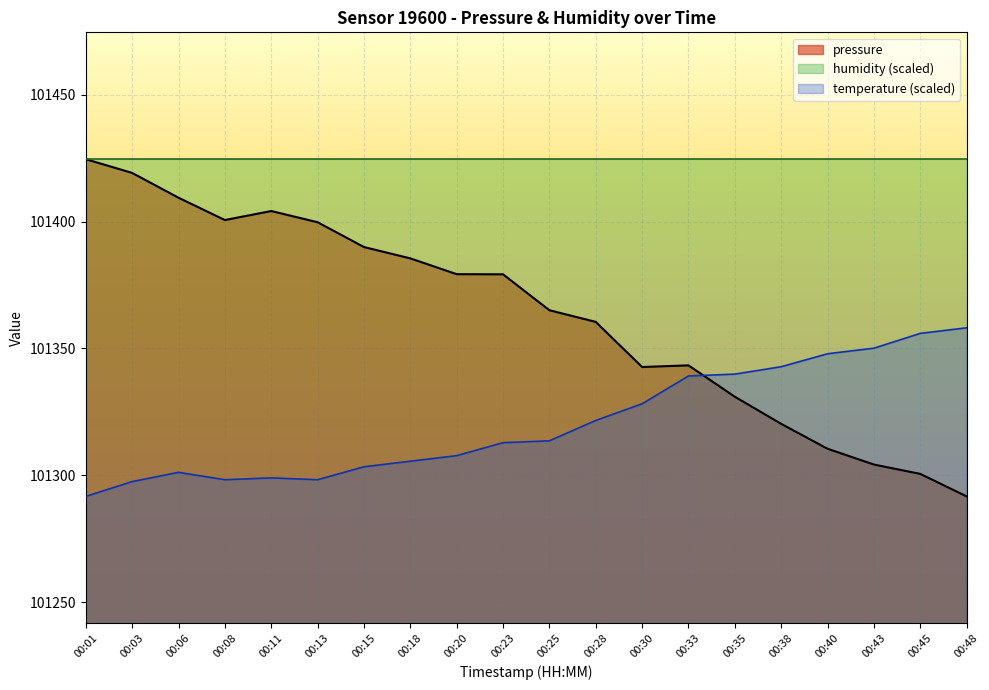

Where is the first local maximum for temperature?

00:06